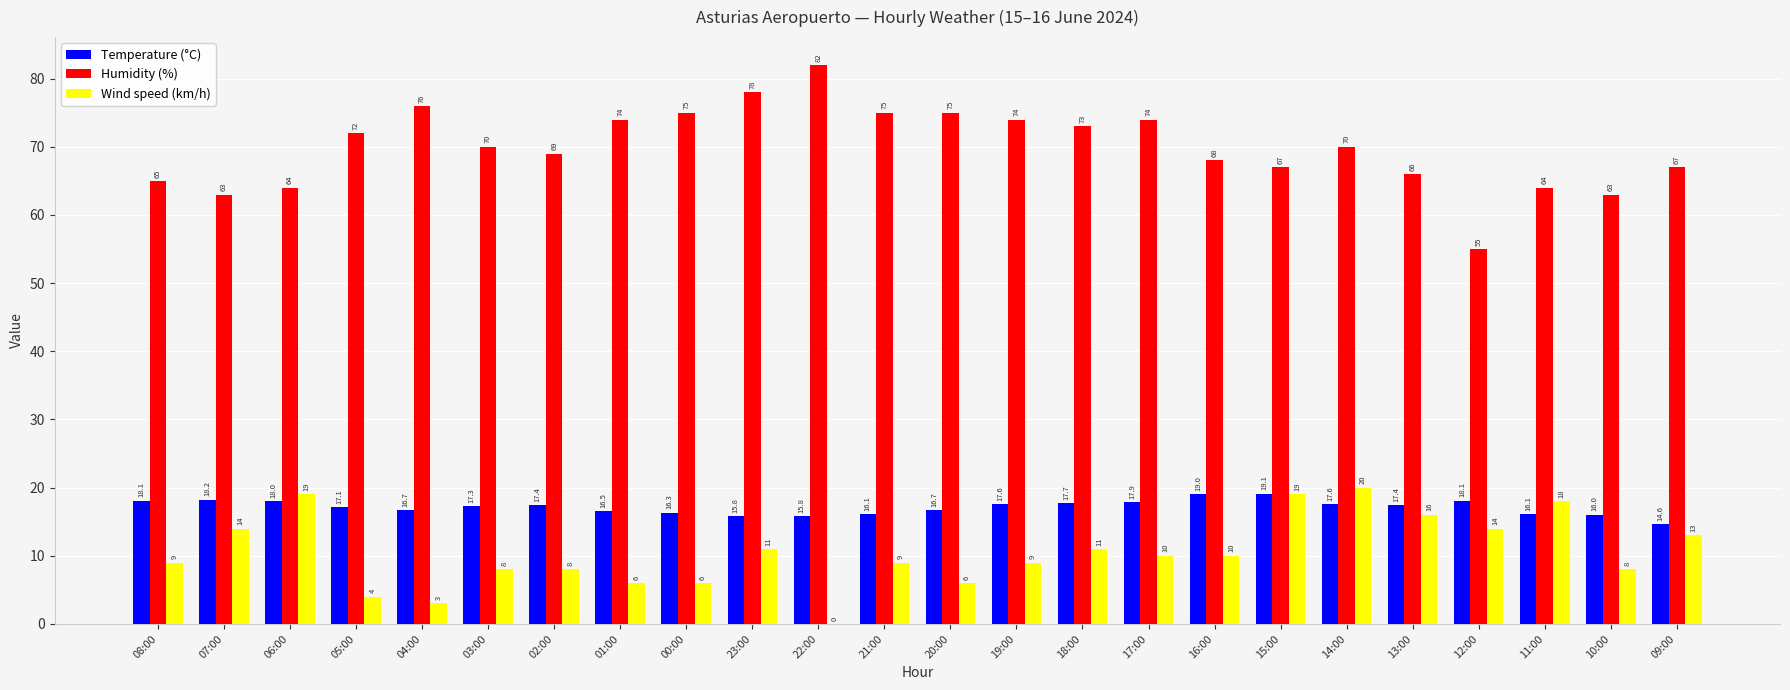

At which category is the sum across all series the highest?

14:00